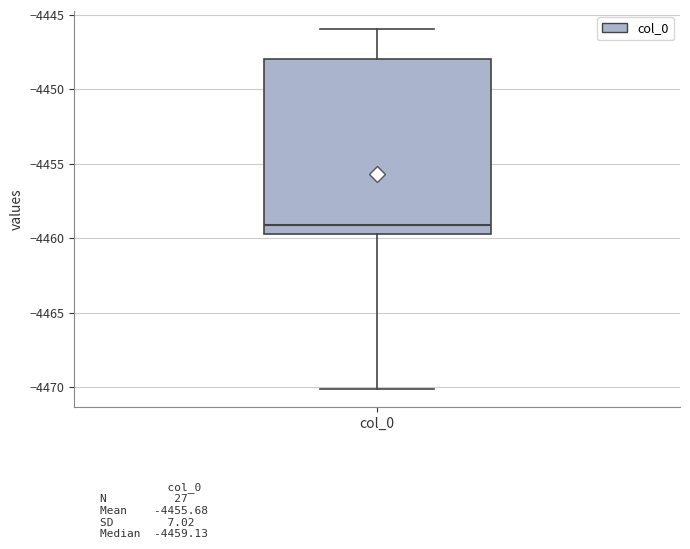

Transcribe this box plot: give where the median line is, the range the box spans, and where the two whiskers end, as read against the y-axis. The values are not printed on the chart, so give them approximately, as read against the axis.

median -4459.0, box -4459.5 to -4448.0, whiskers -4470.0 to -4446.0